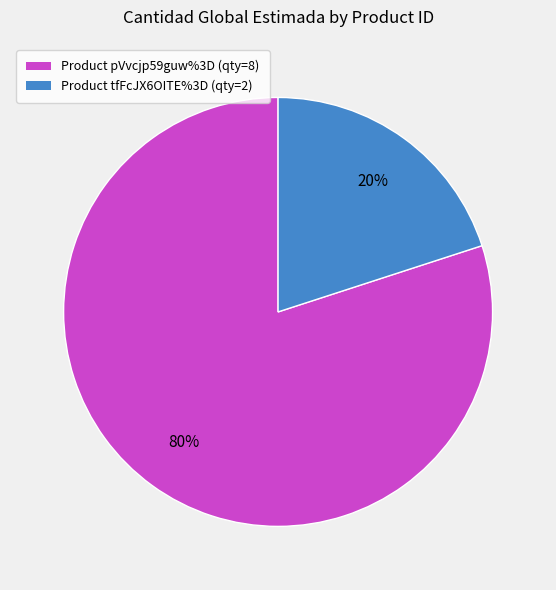

To the nearest percent, what is the difference between the largest and smallest slice percentages?

60%